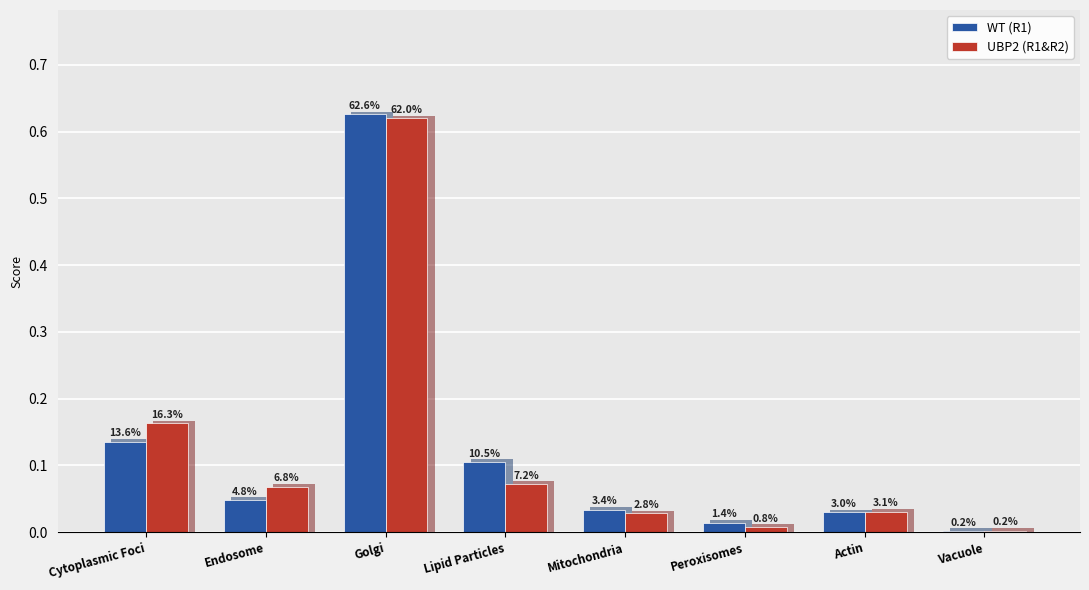

List the series in order of their peak value, lowest first.

UBP2 (R1&R2), WT (R1)